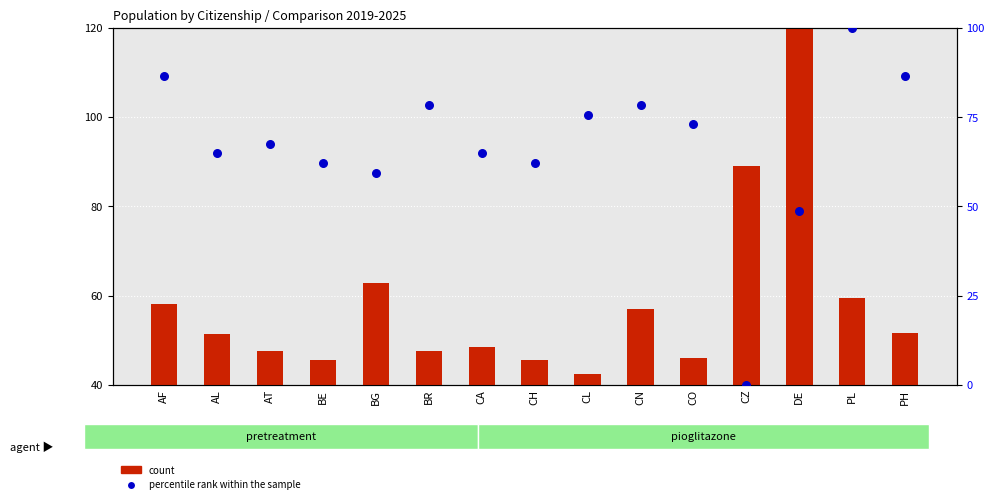

At how many categories does at least one series exceed 76?

7